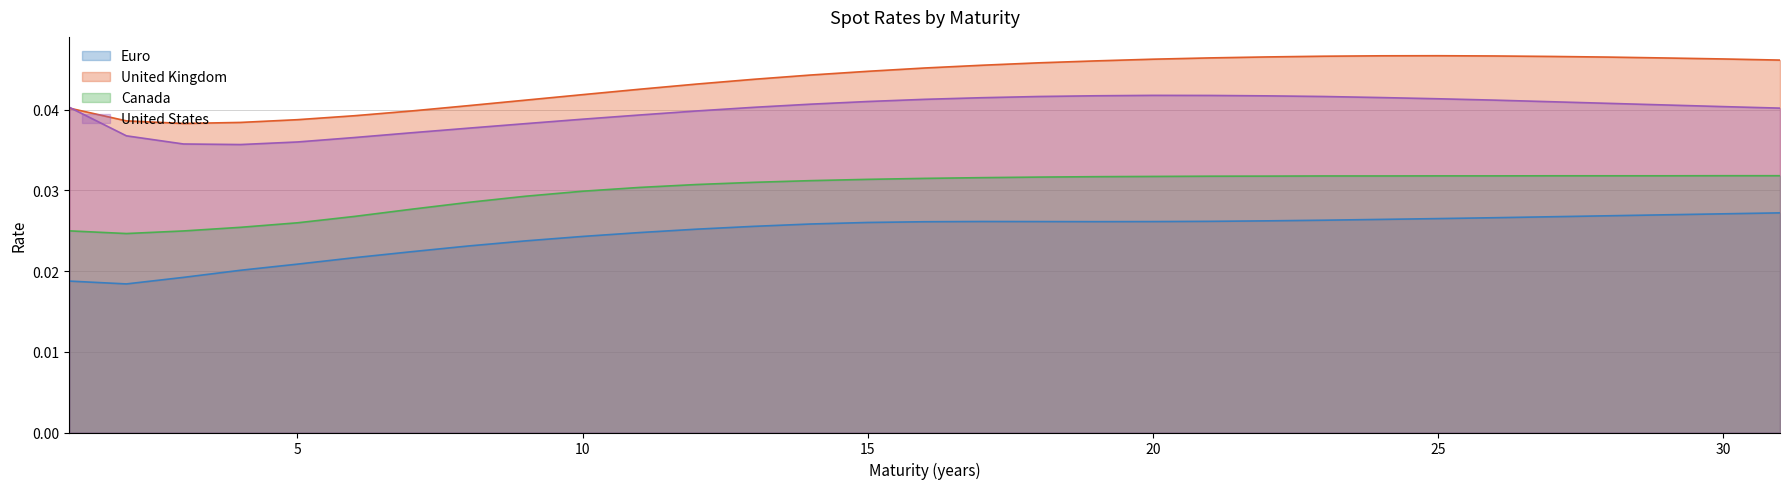

At which category does United Kingdom reach its first local peak?

25